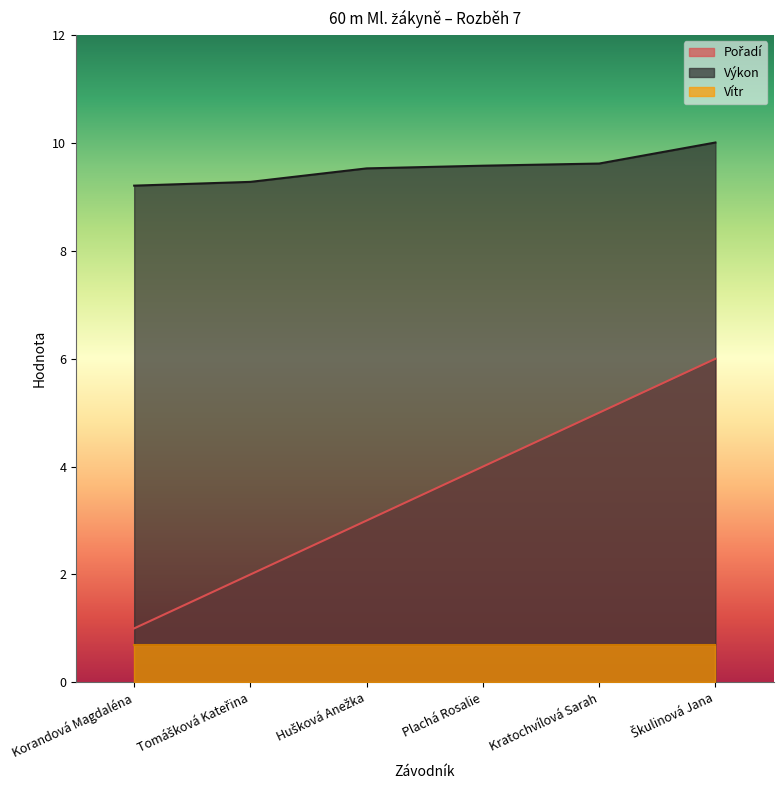

True or false: Výkon and Pořadí cross at least once.

False